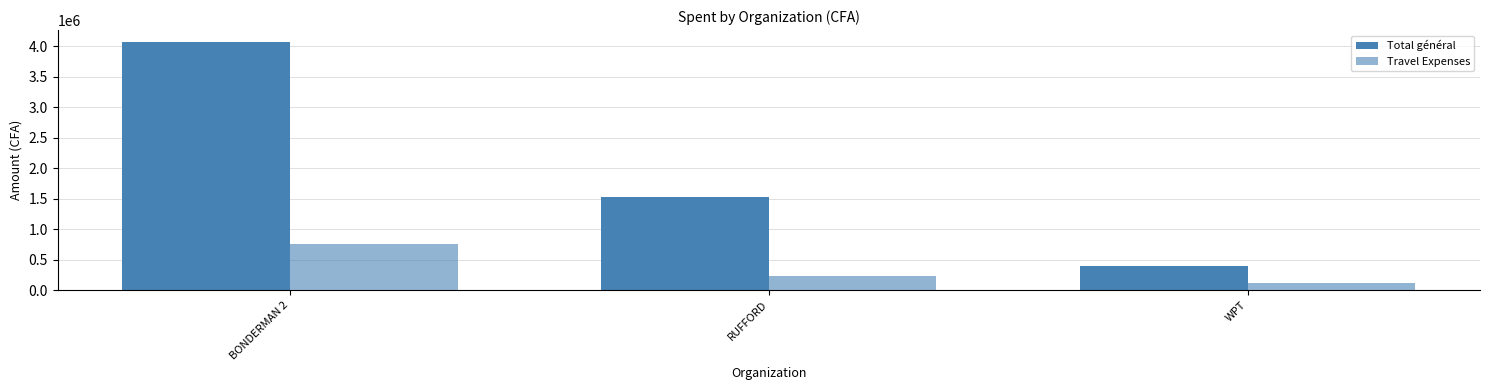

What is the difference between the highest and lowest values at BONDERMAN 2?

3306723